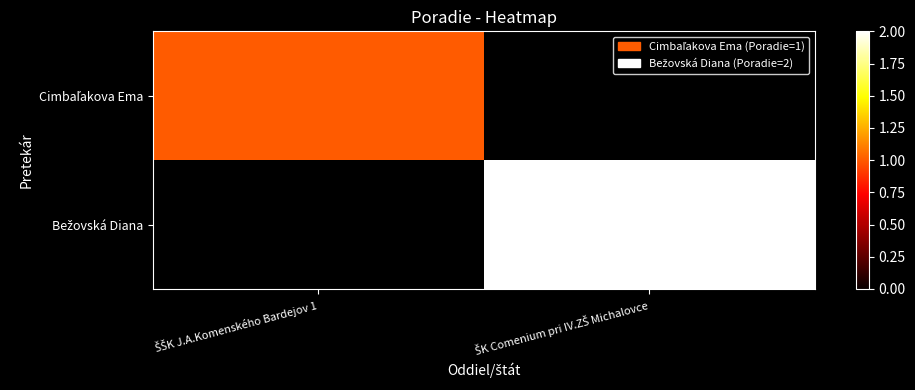

Is the value of Cimbaľakova Ema at ŠK Comenium pri IV.ZŠ Michalovce greater than the value of Bežovská Diana at ŠŠK J.A.Komenského Bardejov 1?

No